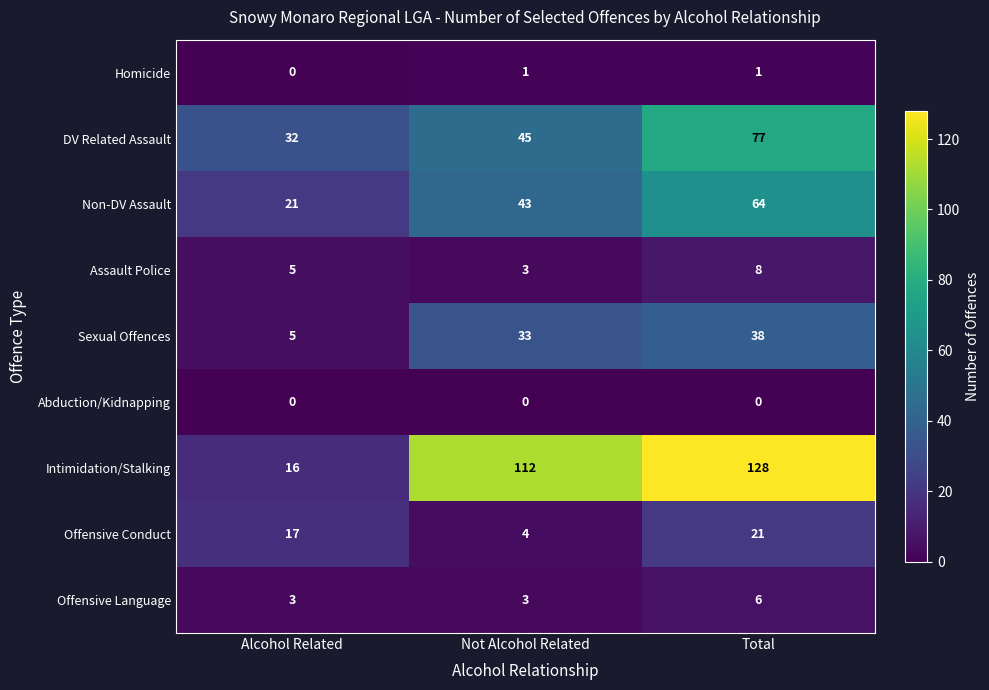

What is the spread (max minus min) of values at Total?

128